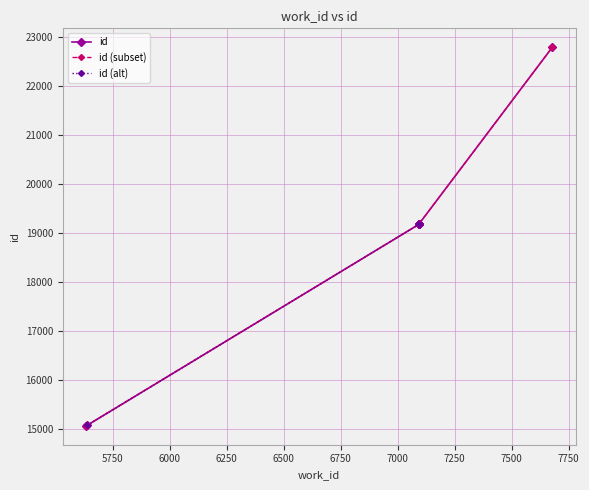

True or false: there are more than 0 points higher than both neighbors.

False